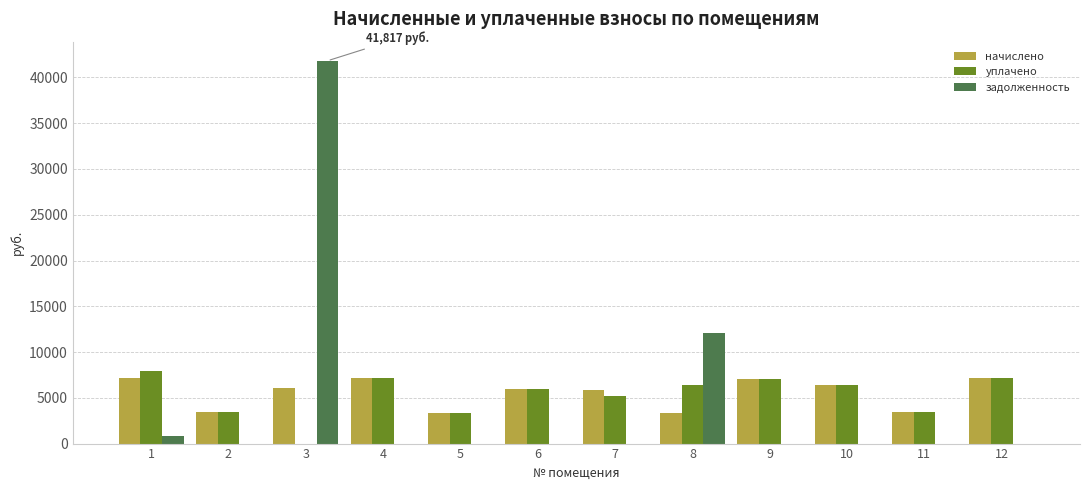

At which category is the sum across all series the highest?

3